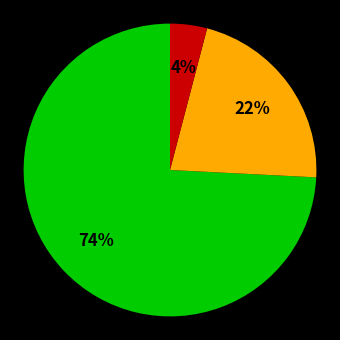

To the nearest percent, what is the average slice percentage?

33%